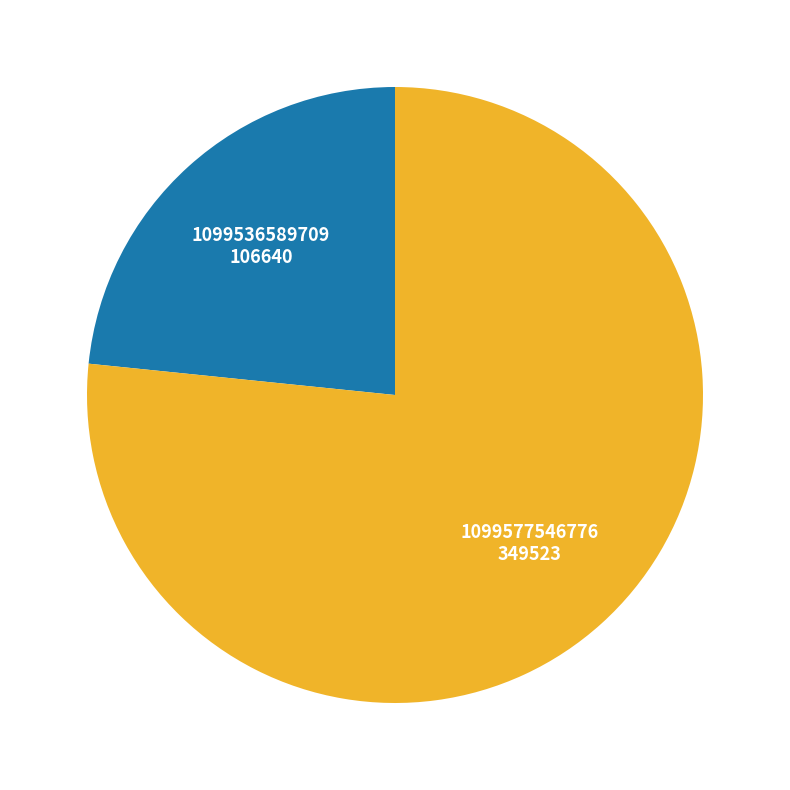

What is the ratio of the value at 1099536589709 to the value at 1099577546776?

0.3